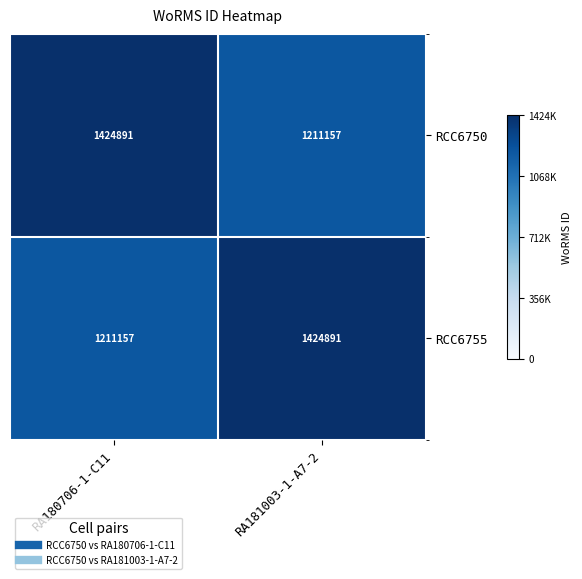

Reading right to left, what are all the values shown in this chart?

RCC6750: 1211157	1424891
RCC6755: 1424891	1211157